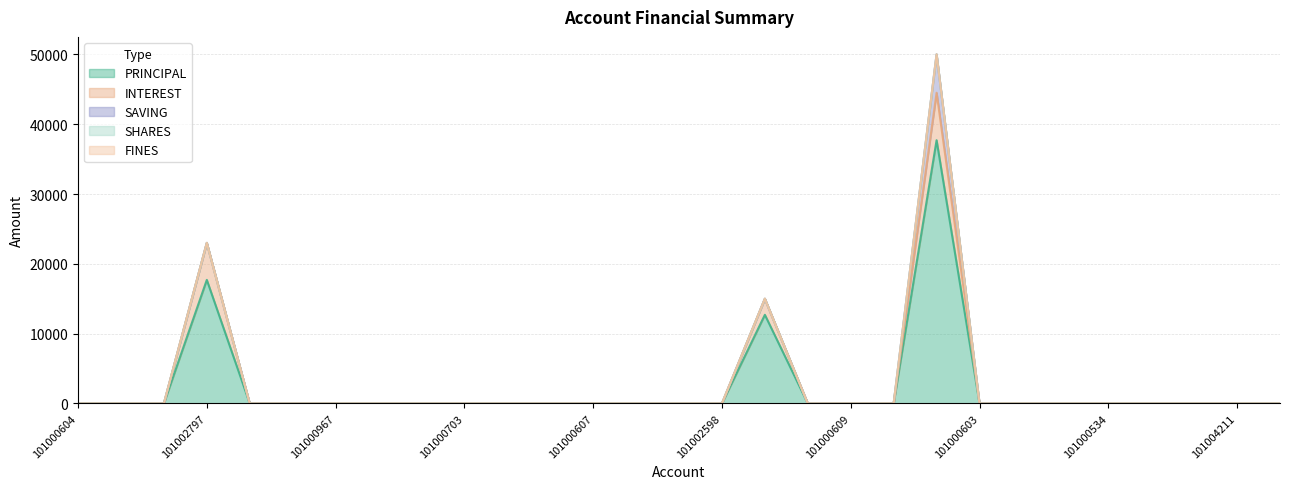

List the series in order of their peak value, highest first.

PRINCIPAL, INTEREST, SAVING, SHARES, FINES